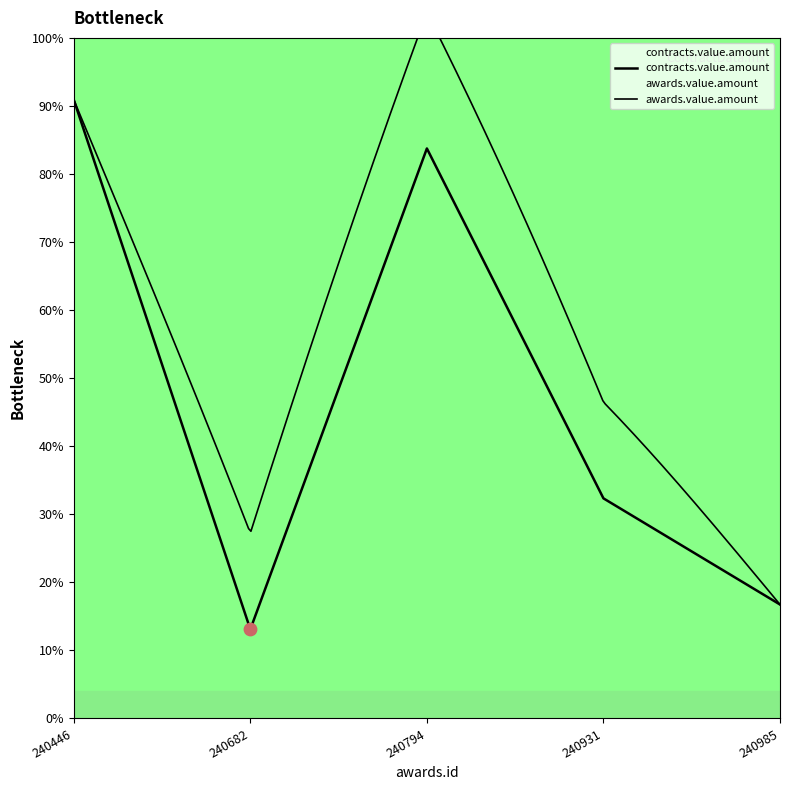

What is the change in value from 240446 to 240794?

-7.2